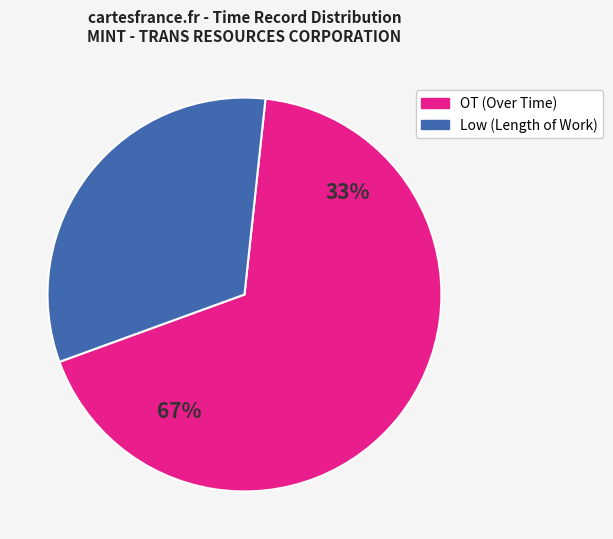

Count the number of slices in the pie.

2